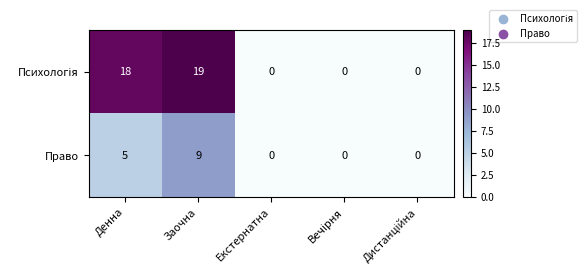

What is the spread (max minus min) of values at Денна?

13